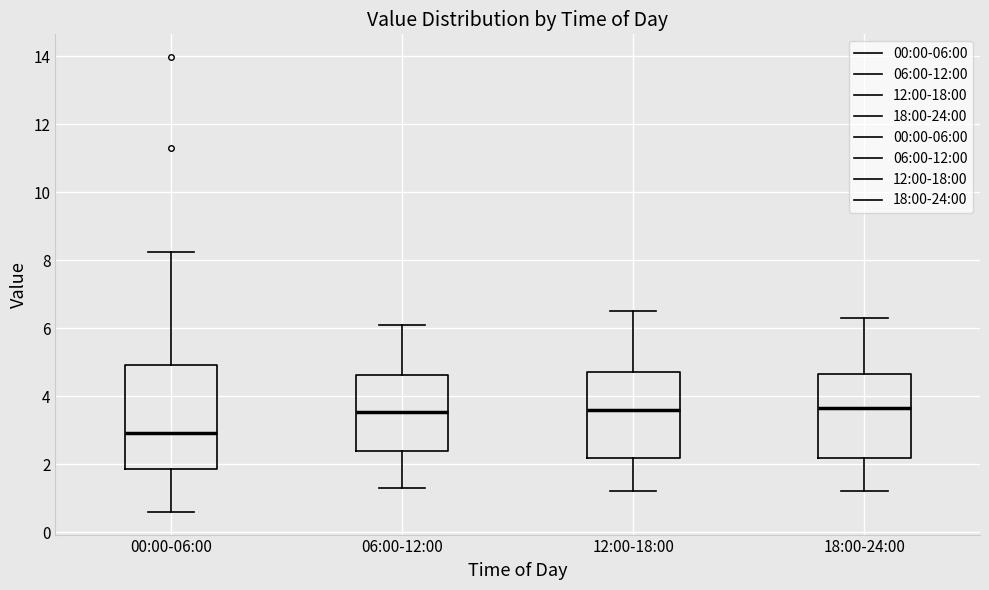

Reading left to right, transcribe this box plot: for each box, give where its median line is, the range the box spans, and where its two whiskers end, as read against the y-axis. The values are not printed on the chart, so give them approximately, as read against the axis.

00:00-06:00: median 3.0, box 1.8 to 5.0, whiskers 0.6 to 8.2
06:00-12:00: median 3.6, box 2.4 to 4.6, whiskers 1.4 to 6.2
12:00-18:00: median 3.6, box 2.2 to 4.8, whiskers 1.2 to 6.6
18:00-24:00: median 3.6, box 2.2 to 4.6, whiskers 1.2 to 6.4